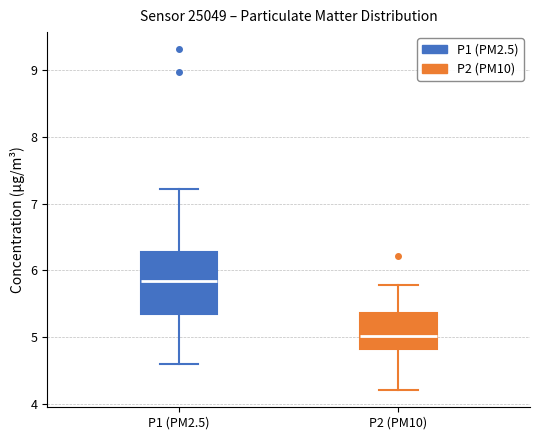

Reading left to right, read every box against the y-axis: the position of its median line, the range the box covers, and the ends of its whiskers. The values are not printed on the chart, so give them approximately, as read against the axis.

P1 (PM2.5): median 5.8, box 5.3 to 6.3, whiskers 4.6 to 7.2
P2 (PM10): median 5.0, box 4.8 to 5.4, whiskers 4.2 to 5.8